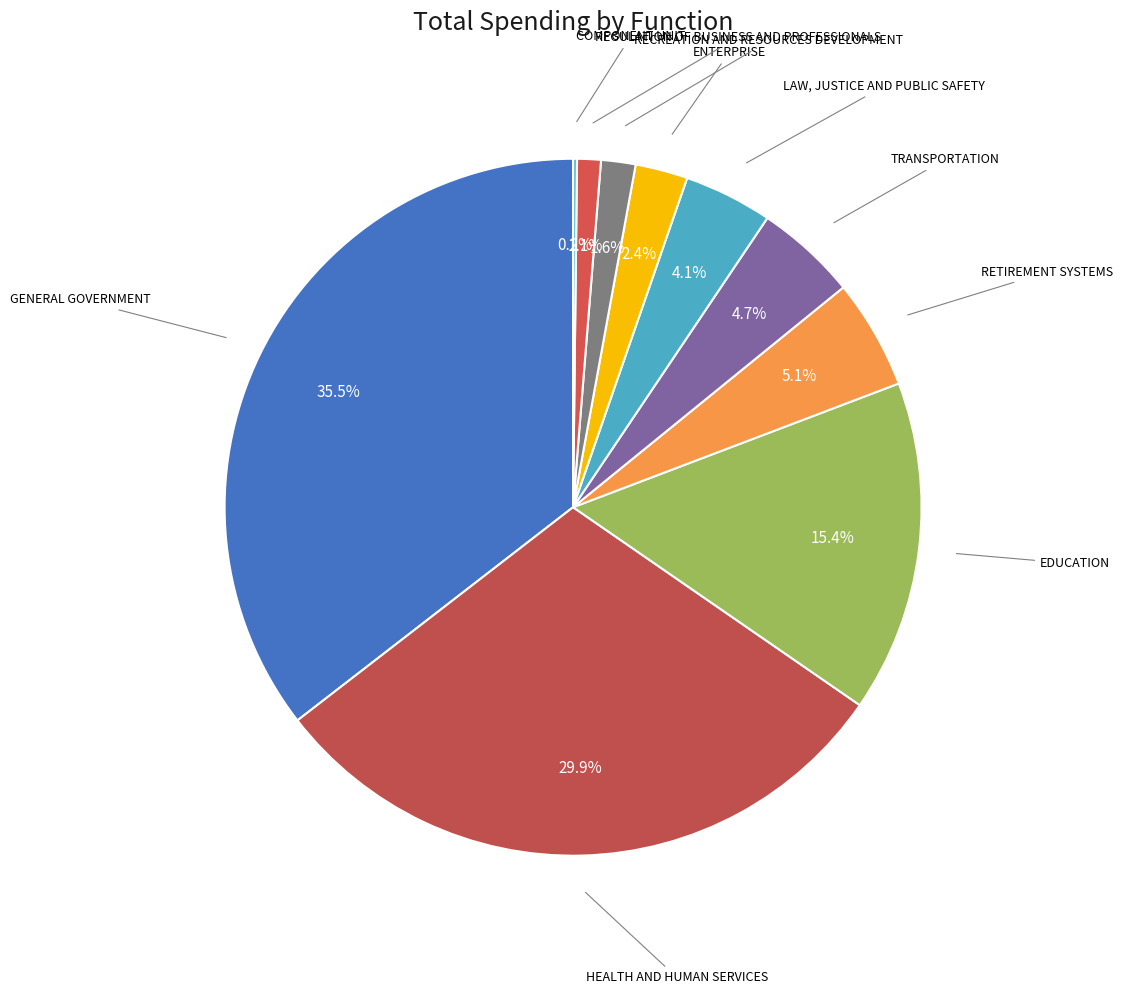

How many segments does this pie chart have?

10